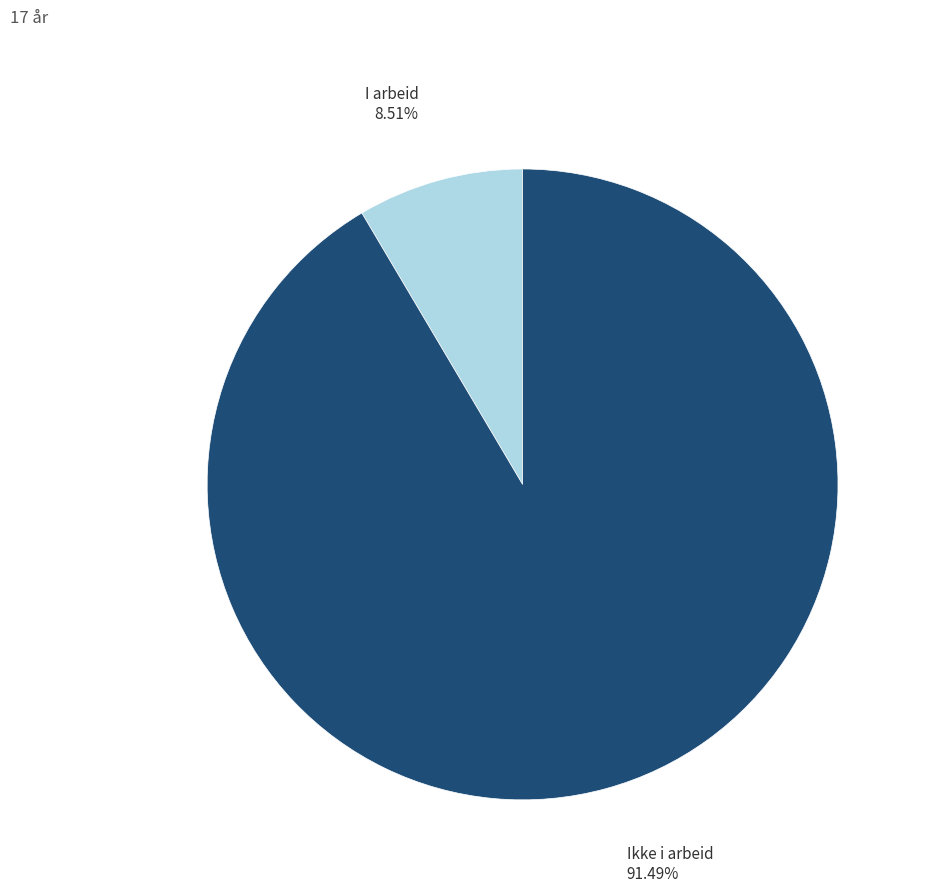

Which slice is the smallest?

I arbeid